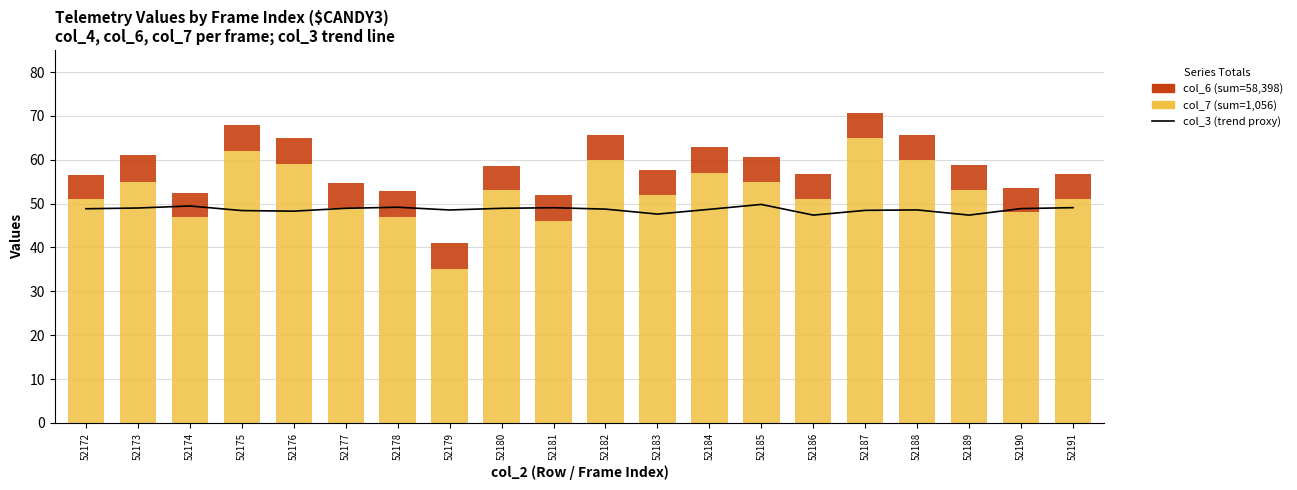

Does the chart contain any negative values?

No